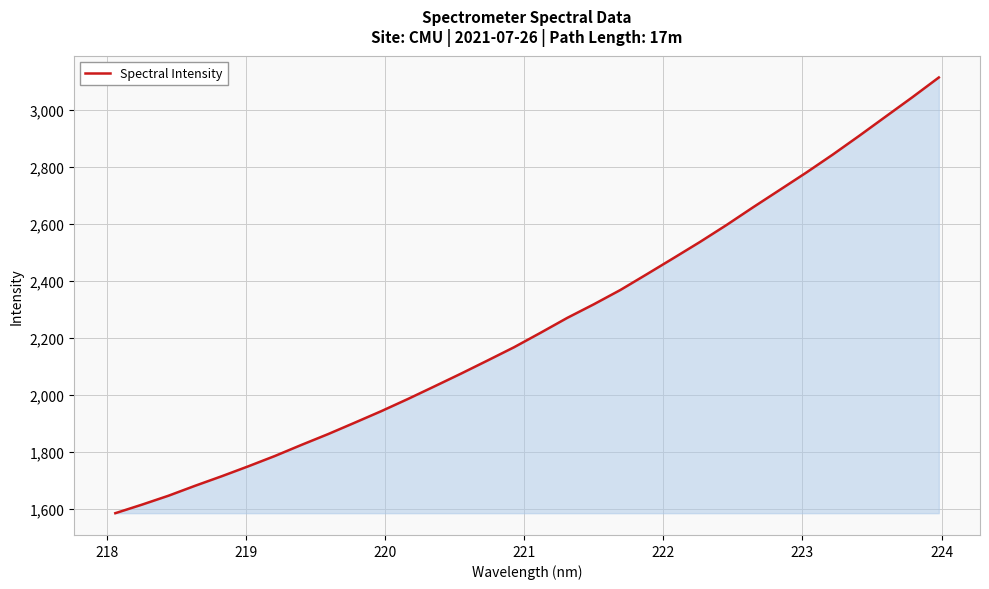

What is the difference between the maximum and minimum values?

1528.8